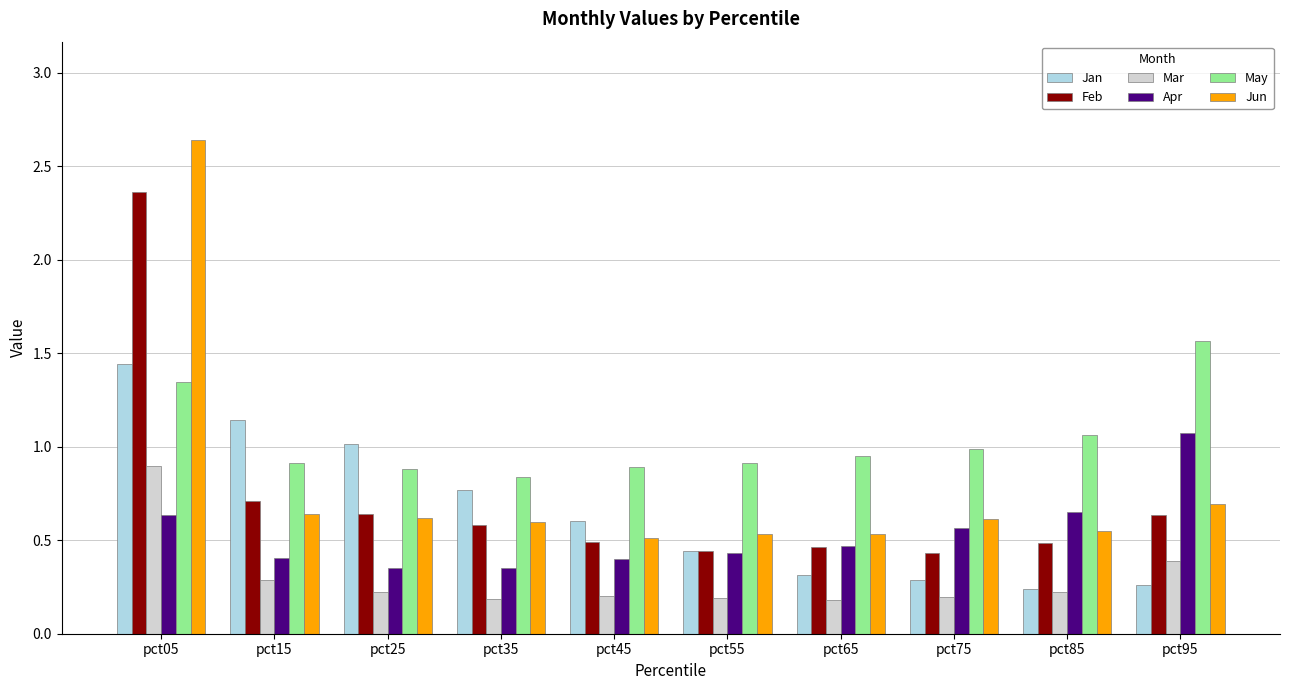

What is the sum of all Mar values?

3.0